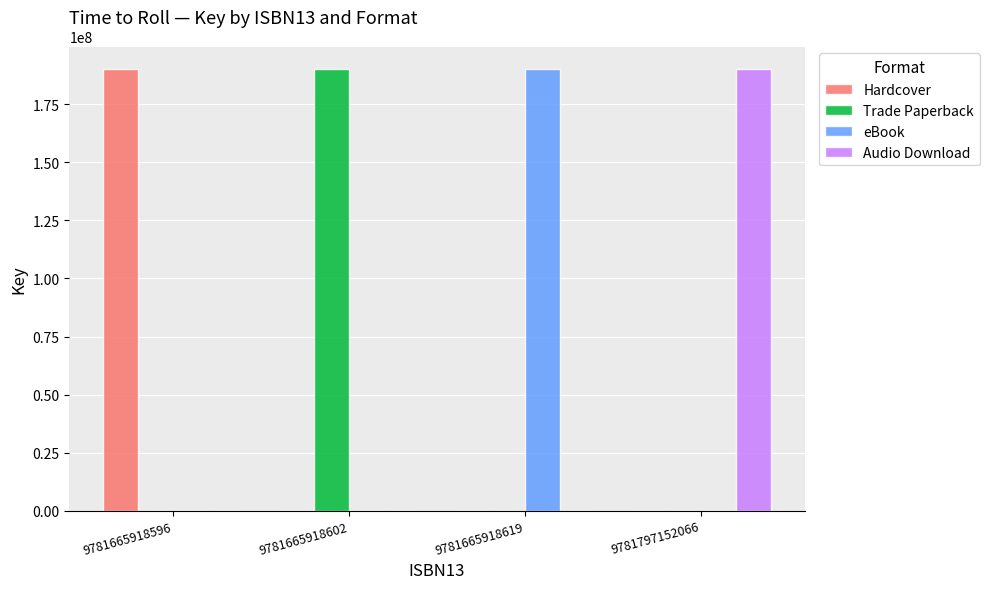

What is the sum of the eBook values at 9781797152066 and 9781665918619?

190344953